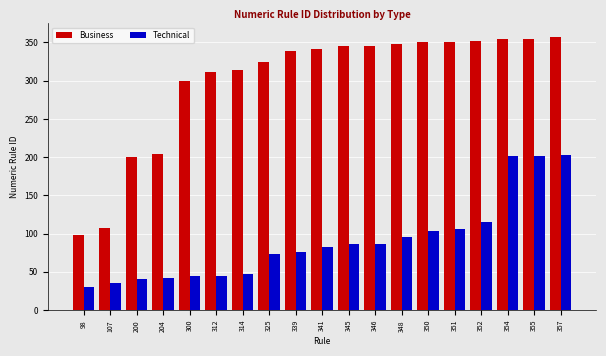

The Business series shows 354 at 354. True or false?

True